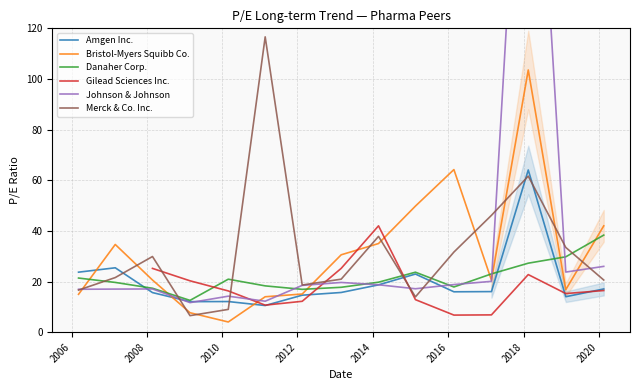

Which series ends up on top after the final intersection of Merck & Co. Inc. and Danaher Corp.?

Danaher Corp.